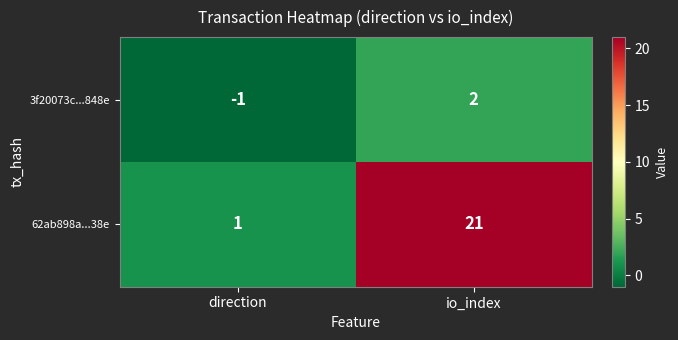

Reading left to right, list all the values displayed in this chart.

3f20073c...848e: direction=-1	io_index=2
62ab898a...38e: direction=1	io_index=21